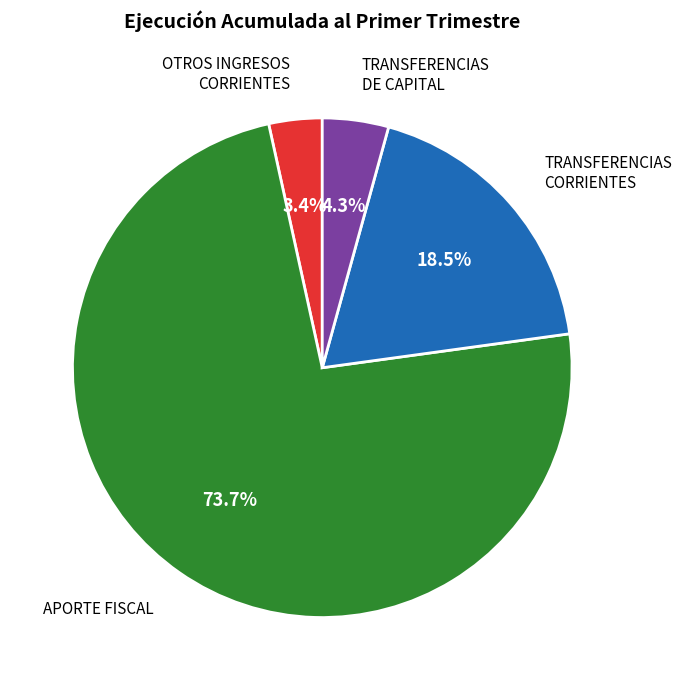

What is the largest slice in the pie chart?

APORTE FISCAL